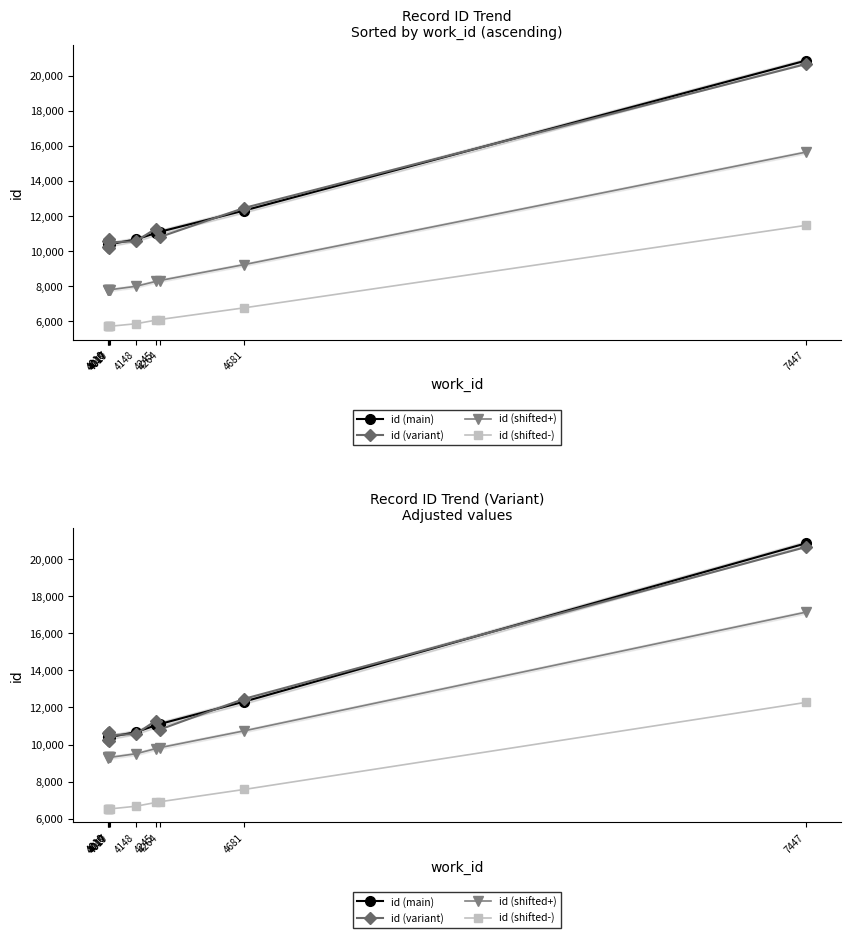

Which category has the lowest value across all series?

4010